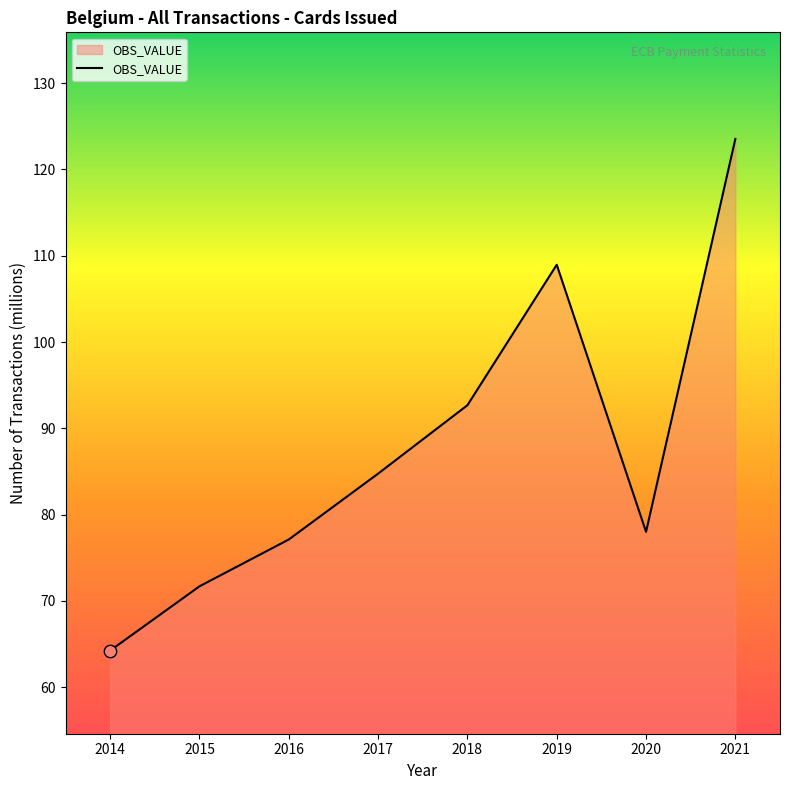

Approximately how many times larger is the value at 2018 compared to 2017?

1.1